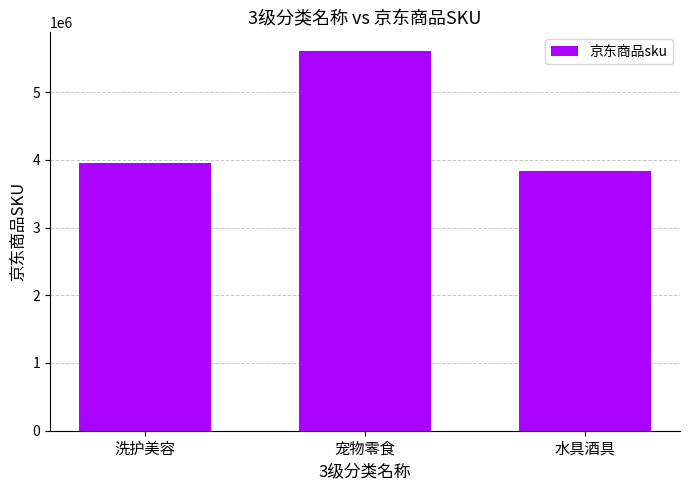

What is the label of the 1st bar from the left?

洗护美容